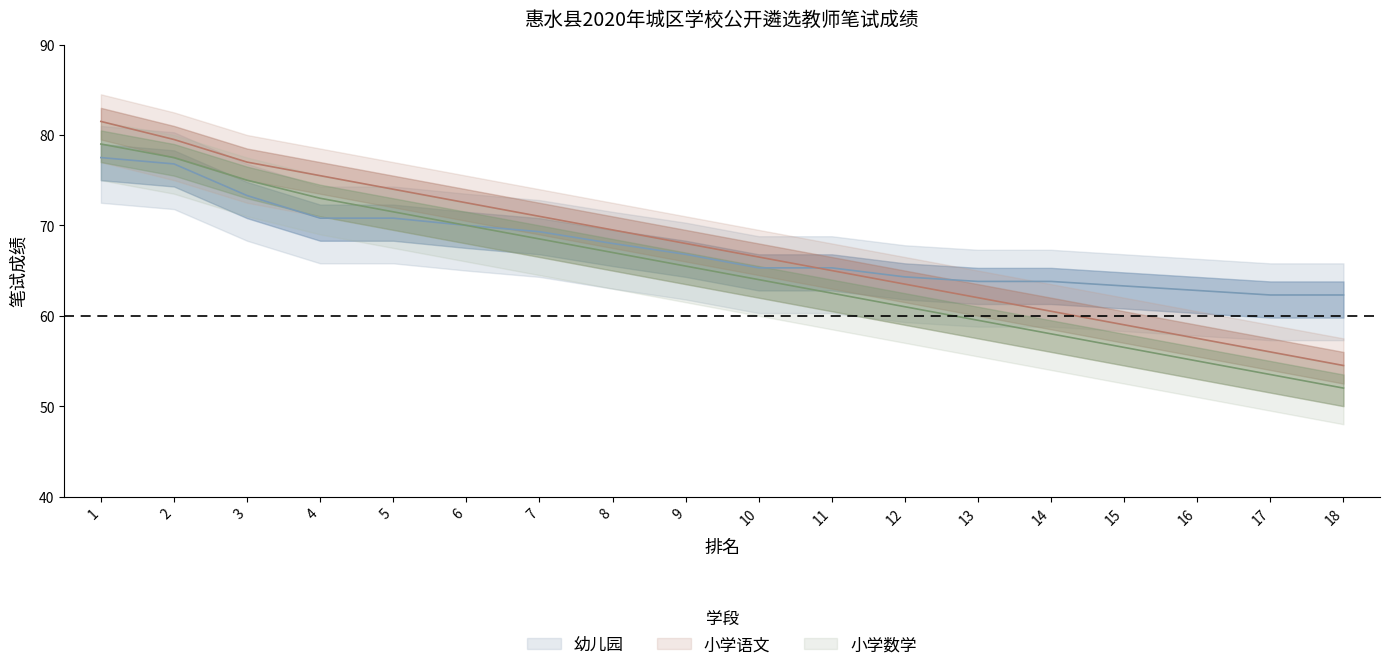

Read the 幼儿园 value at 16.

62.8